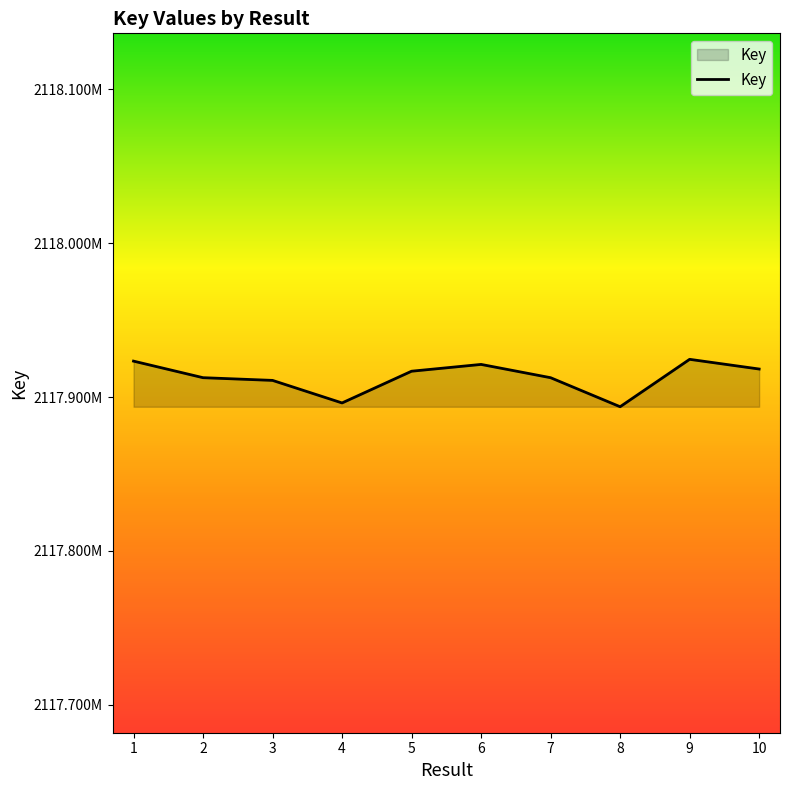

How many points are lower than both their immediate neighbors (excluding endpoints)?

2